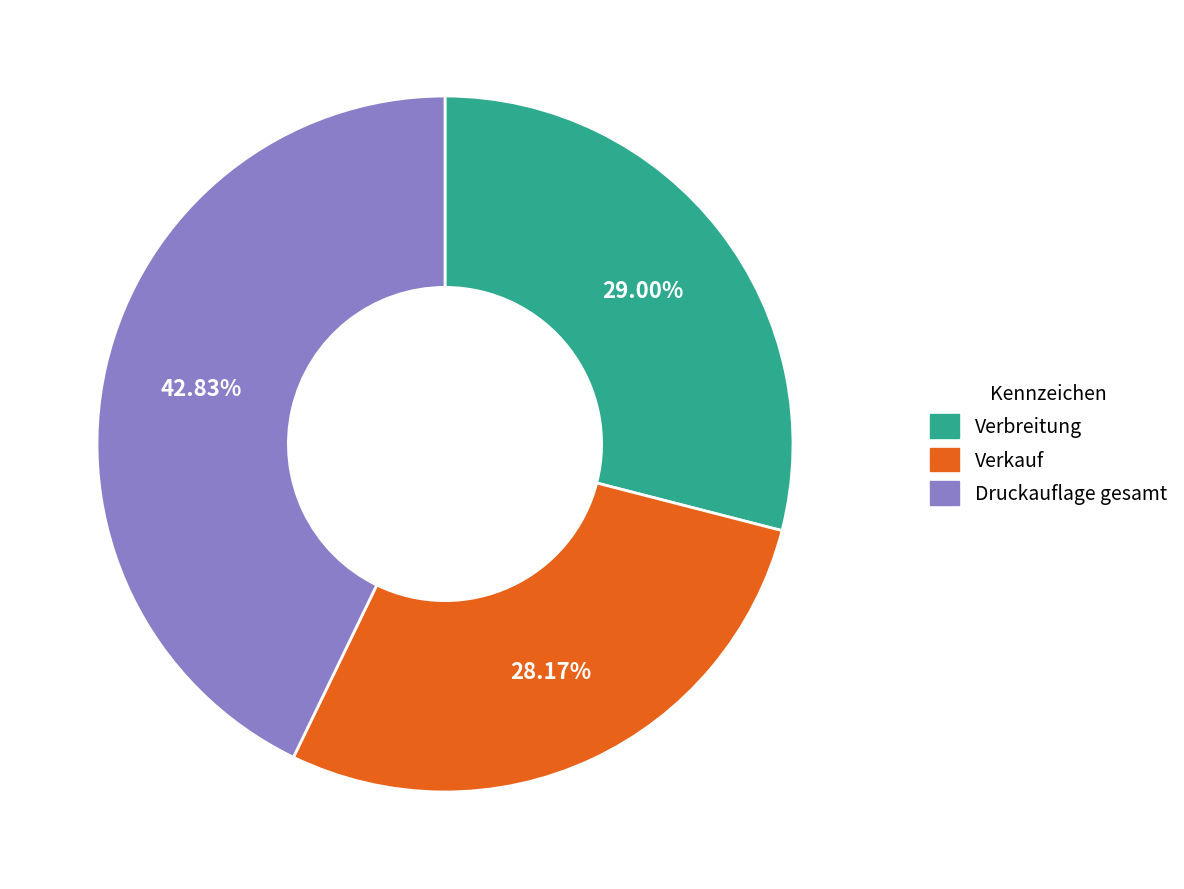

To the nearest percent, what is the combined percentage of Verkauf and Verbreitung?

57%